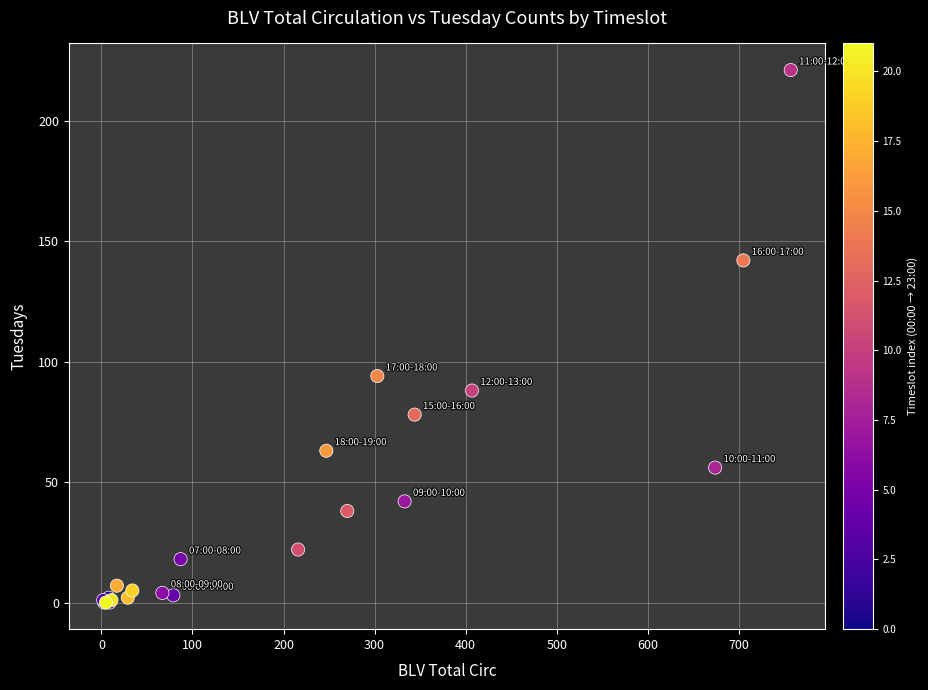

What Y value in the scatter plot is closest to 110?

94